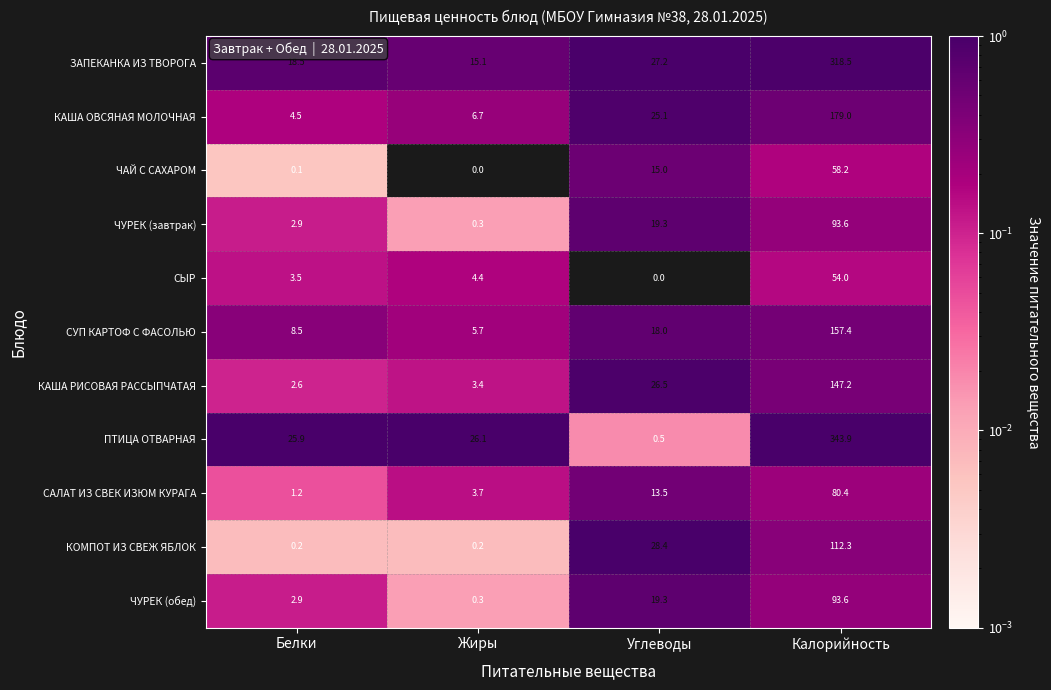

Is it true that ЧАЙ С САХАРОМ equals 58.2 at Калорийность?

True